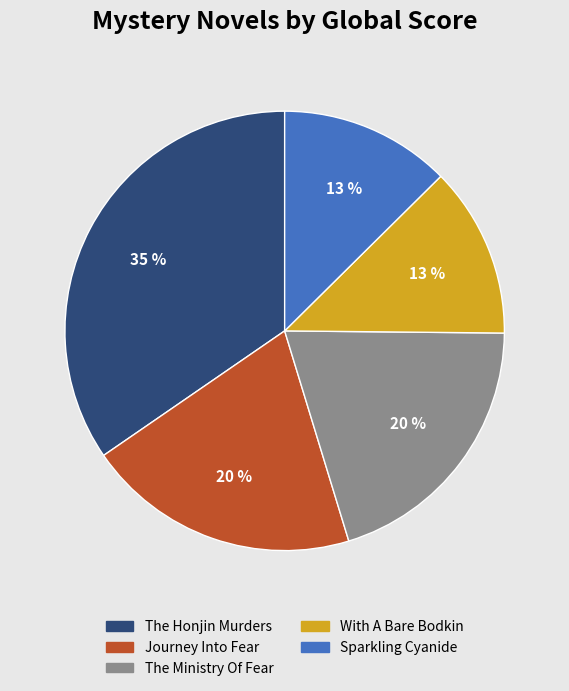

What percentage is the The Honjin Murders slice, to the nearest percent?

35%